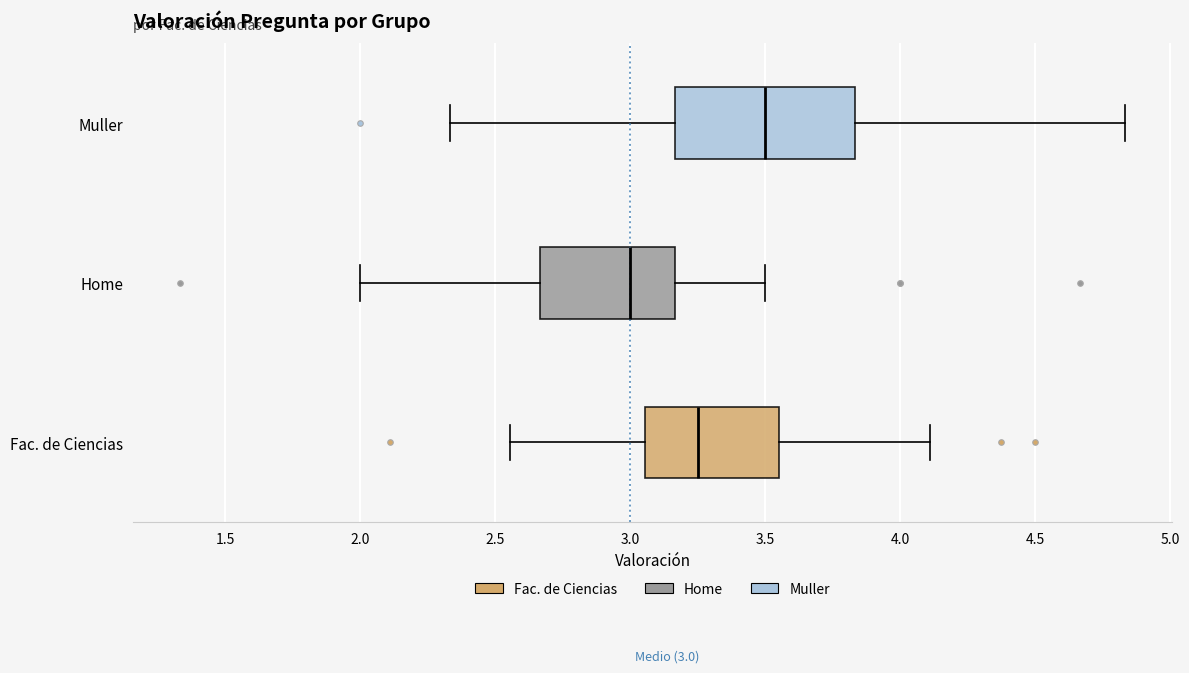

Which box is the widest, from its left edge to its right edge?

Muller